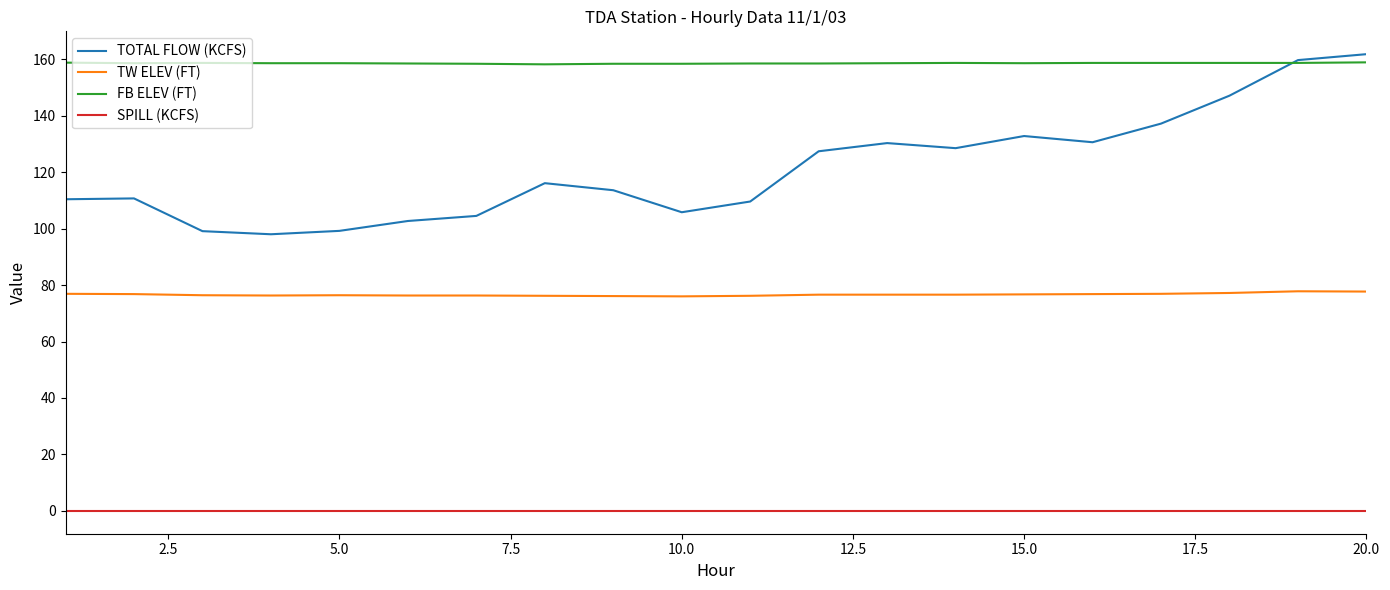

Rank the series by their average value, from highest to lowest.

FB ELEV (FT), TOTAL FLOW (KCFS), TW ELEV (FT), SPILL (KCFS)